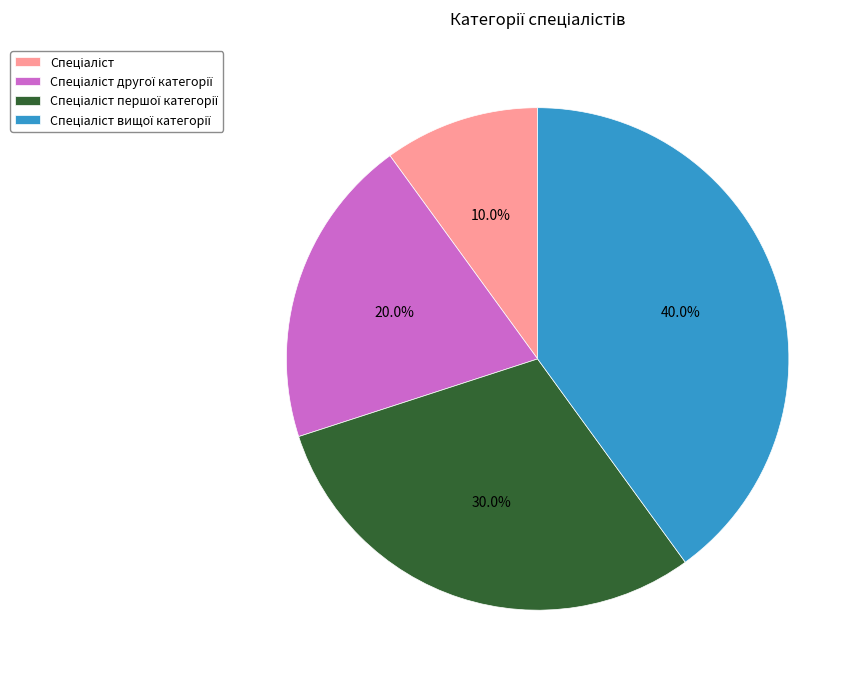

How many slices are in this pie chart?

4